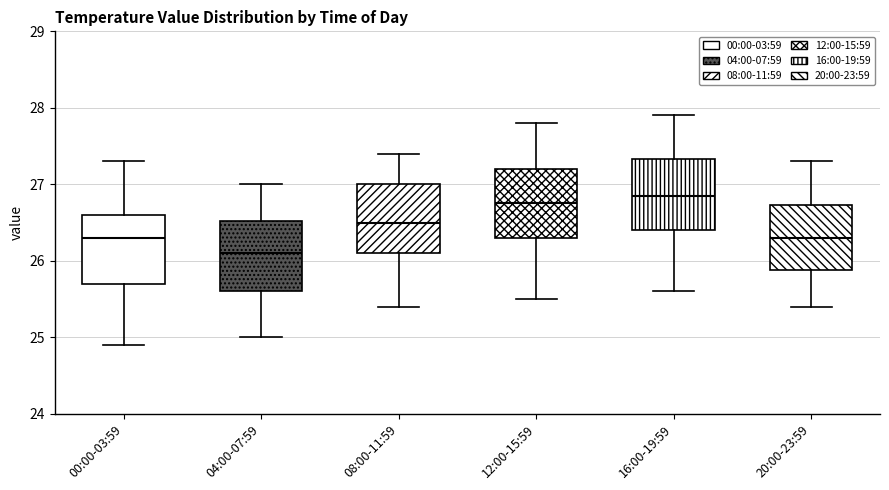

Reading left to right, read every box against the y-axis: the position of its median line, the range the box covers, and the ends of its whiskers. The values are not printed on the chart, so give them approximately, as read against the axis.

00:00-03:59: median 26.3, box 25.7 to 26.6, whiskers 24.9 to 27.3
04:00-07:59: median 26.1, box 25.6 to 26.5, whiskers 25.0 to 27.0
08:00-11:59: median 26.5, box 26.1 to 27.0, whiskers 25.4 to 27.4
12:00-15:59: median 26.8, box 26.3 to 27.2, whiskers 25.5 to 27.8
16:00-19:59: median 26.9, box 26.4 to 27.3, whiskers 25.6 to 27.9
20:00-23:59: median 26.3, box 25.9 to 26.7, whiskers 25.4 to 27.3